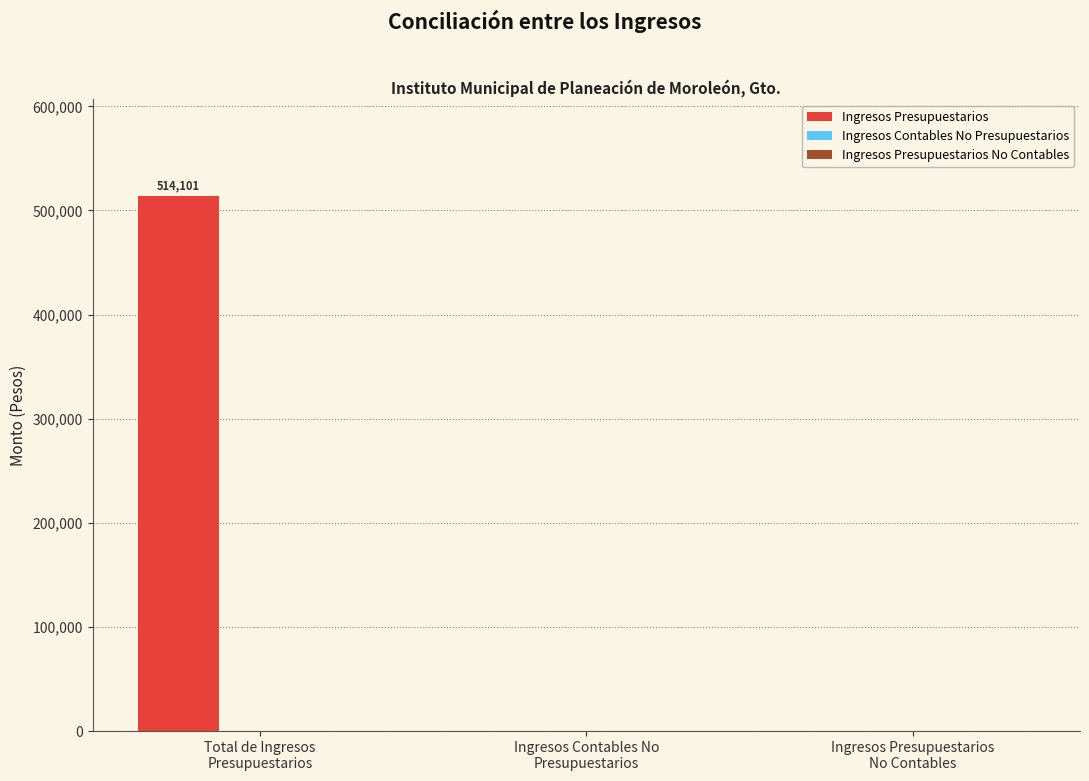

What is the sum of all values?

514100.9